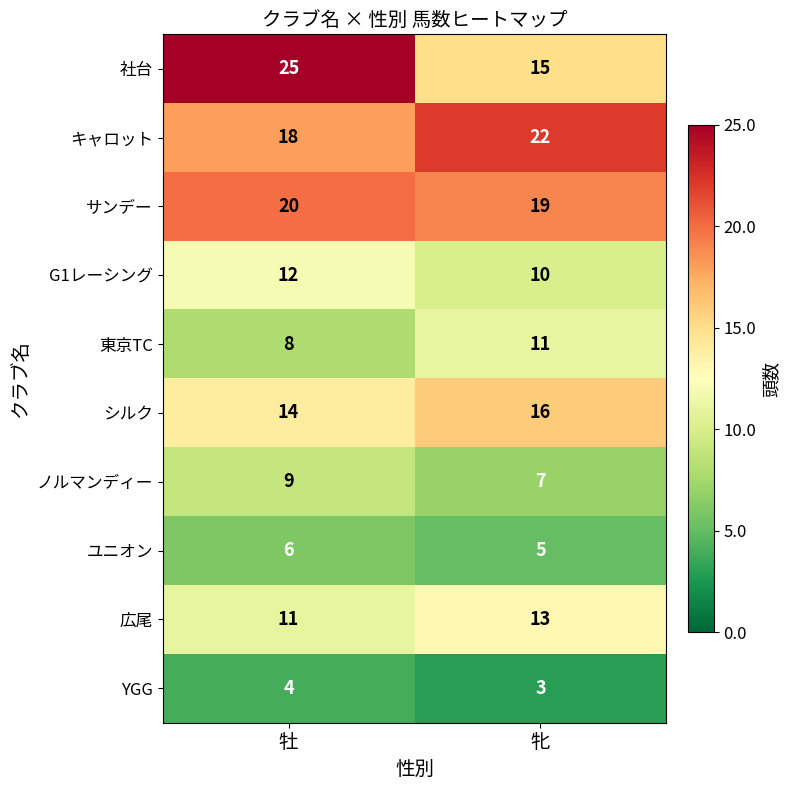

Is it true that キャロット equals 18 at 牡?

True